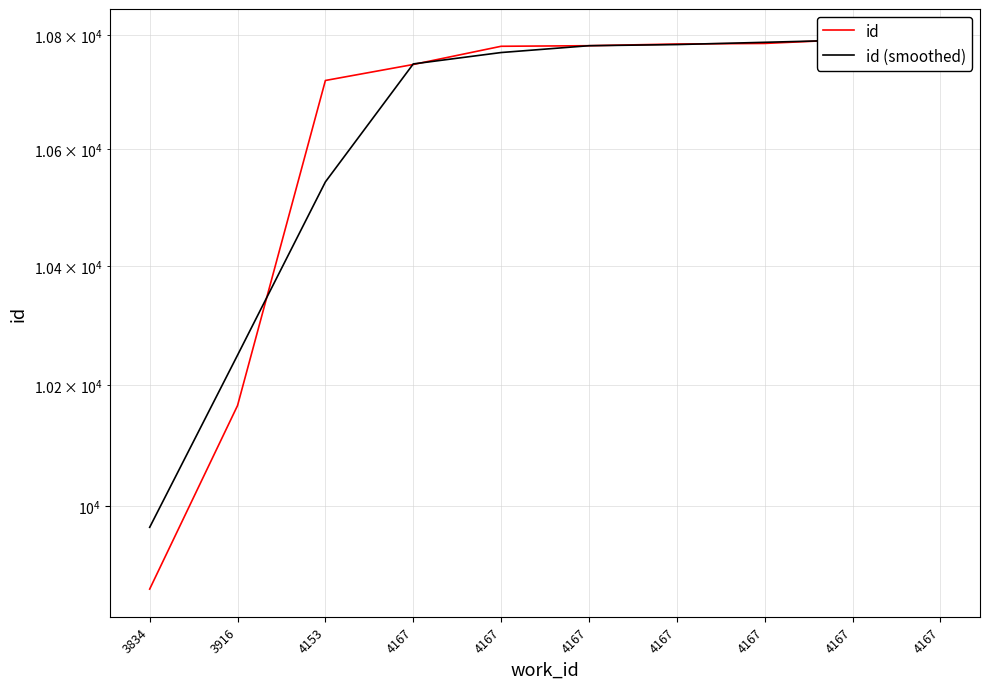

Reading right to left, list all the values displayed in this chart.

id: 4167=10797	4167=10792	4167=10785	4167=10784	4167=10781	4167=10780	4167=10748	4153=10720	3916=10166	3834=9866
id (smoothed): 4167=10795	4167=10791	4167=10787	4167=10783	4167=10781	4167=10769	4167=10749	4153=10544	3916=10250	3834=9966